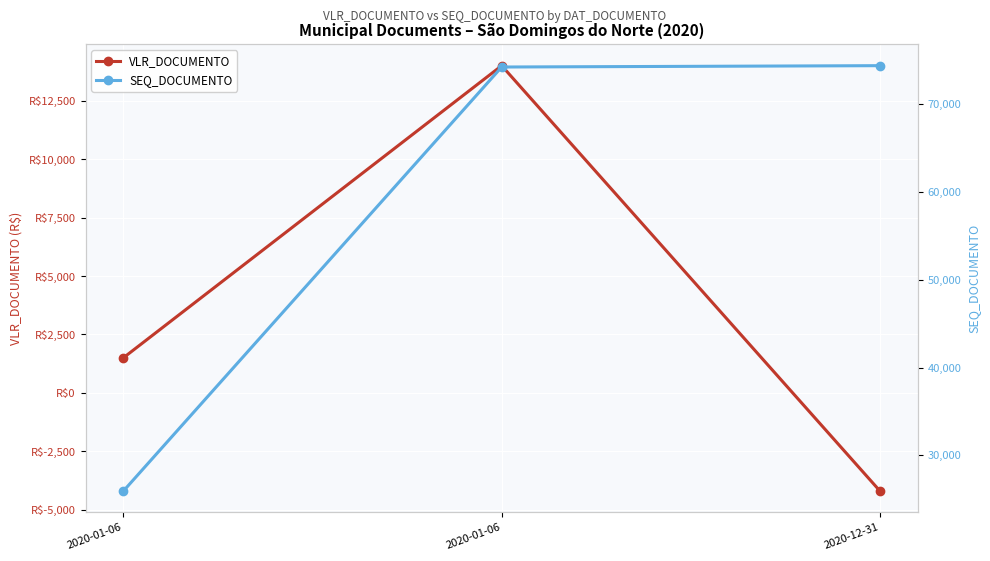

What is the minimum value shown in the chart?

-4201.7